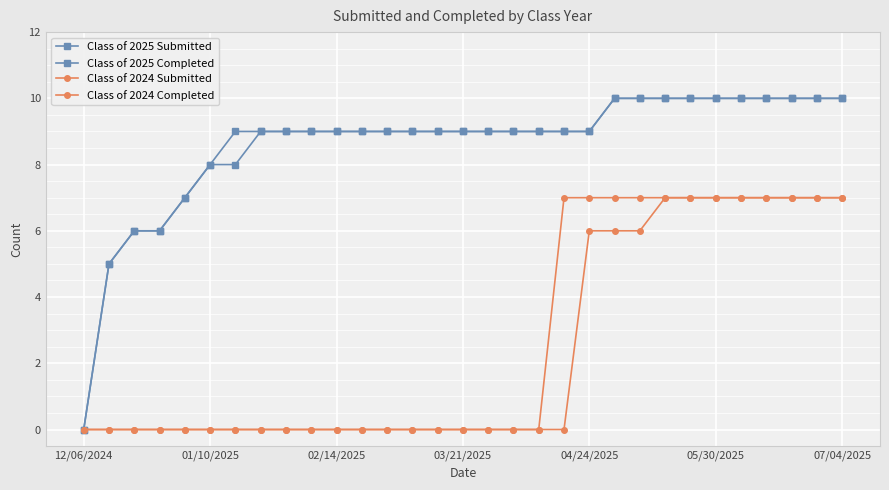

How many categories are shown in the chart?

31